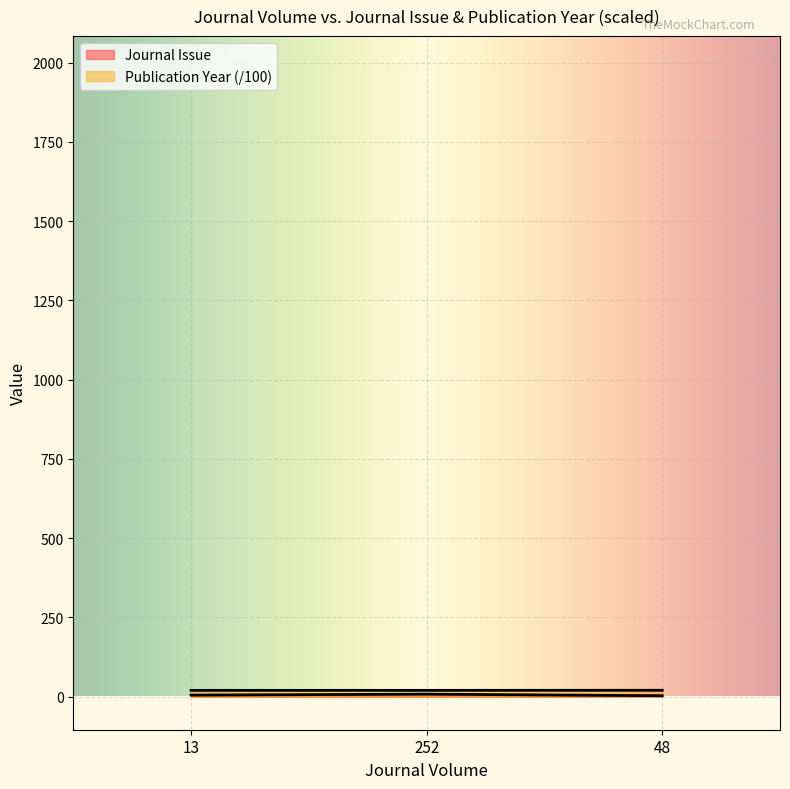

At 252, list the series in order from largest to smallest.

Publication Year, Journal Issue